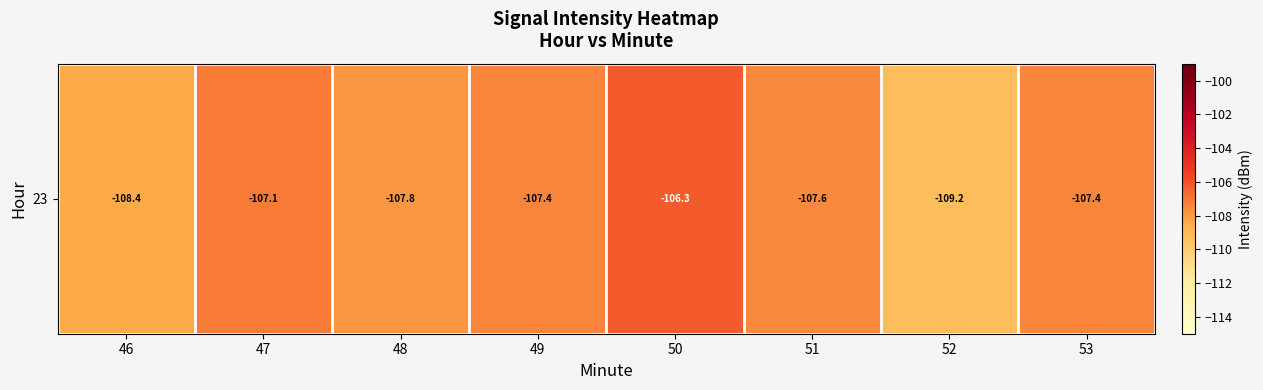

Is it true that the value at 49 is -107.4?

True